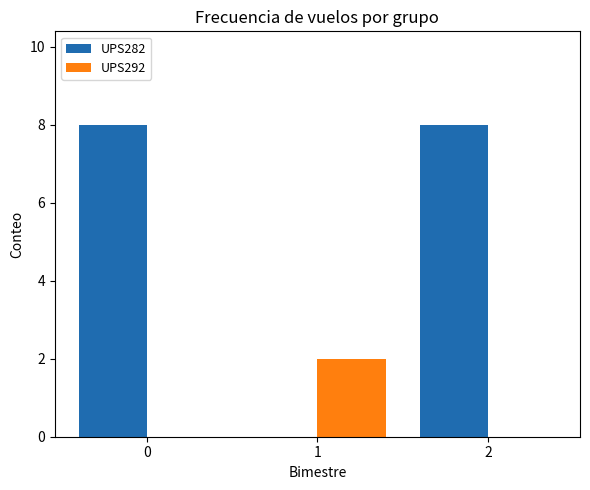

What is the sum of all UPS282 values?

16